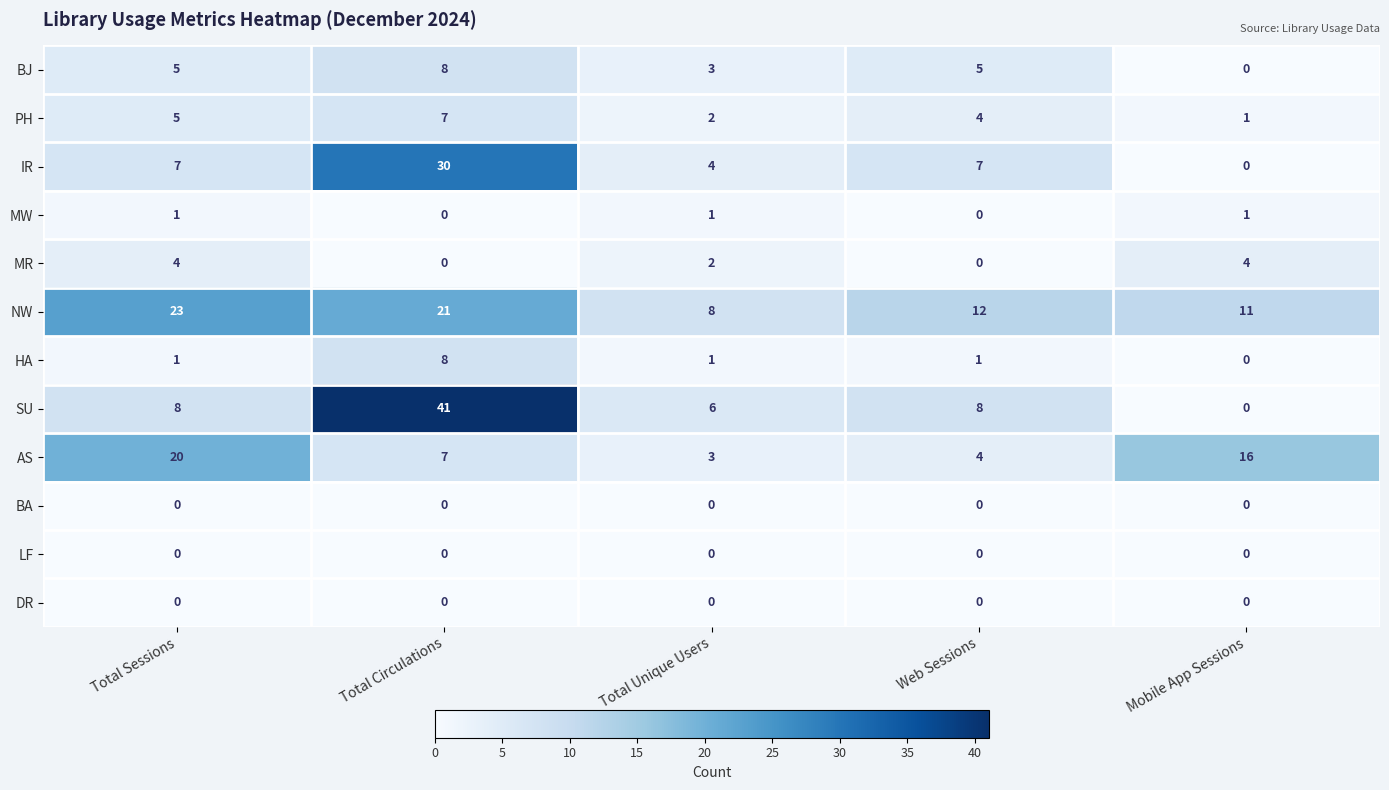

At which label does SU reach its minimum?

Mobile App Sessions